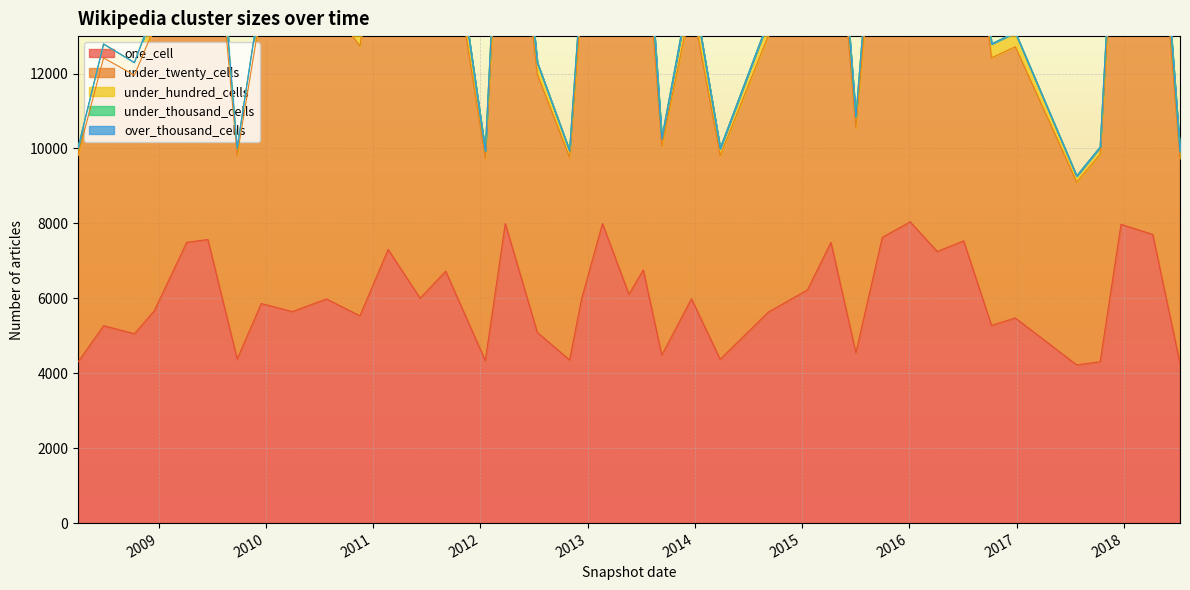

Where does the one_cell series first go above 5983?

2009-04-06